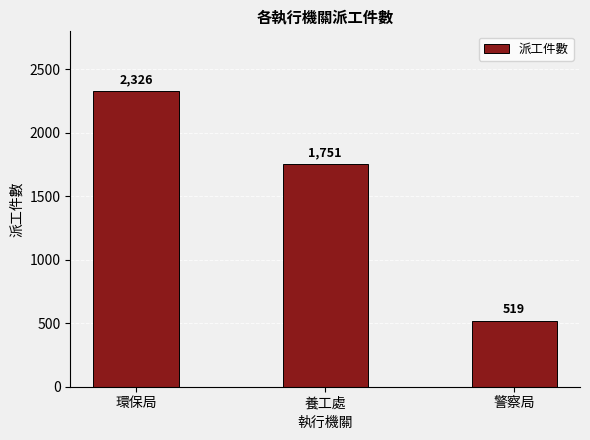

The value at 環保局 is 2326. True or false?

True